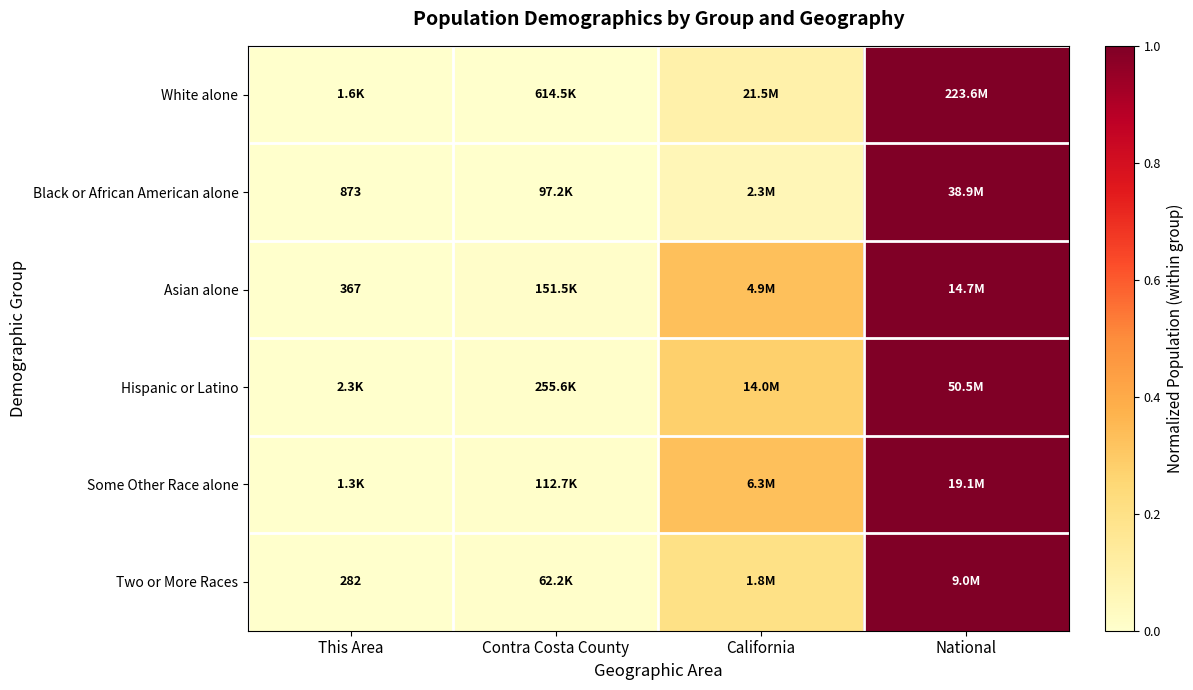

Rank the categories by Some Other Race alone value from highest to lowest.

National, California, Contra Costa County, This Area